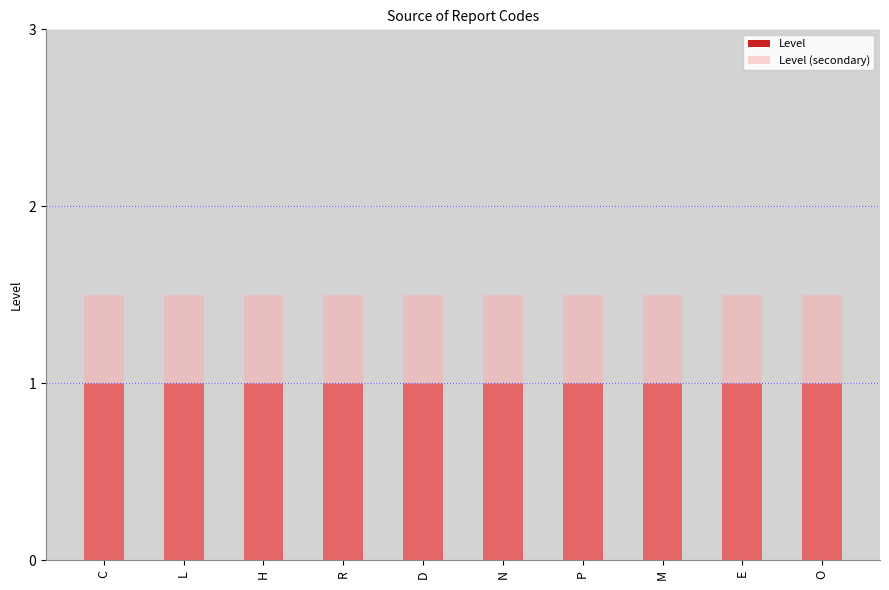

What is the spread (max minus min) of values at N?

0.5